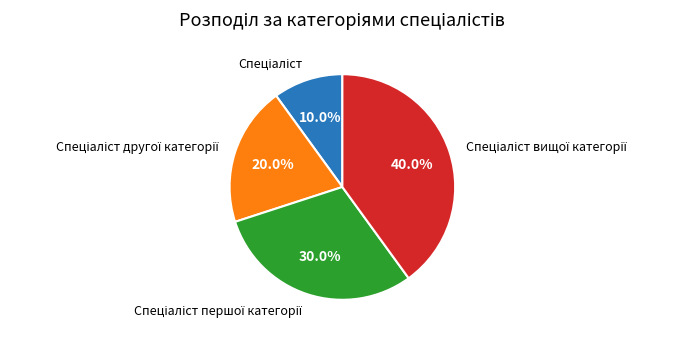

Does any single category account for the majority?

No